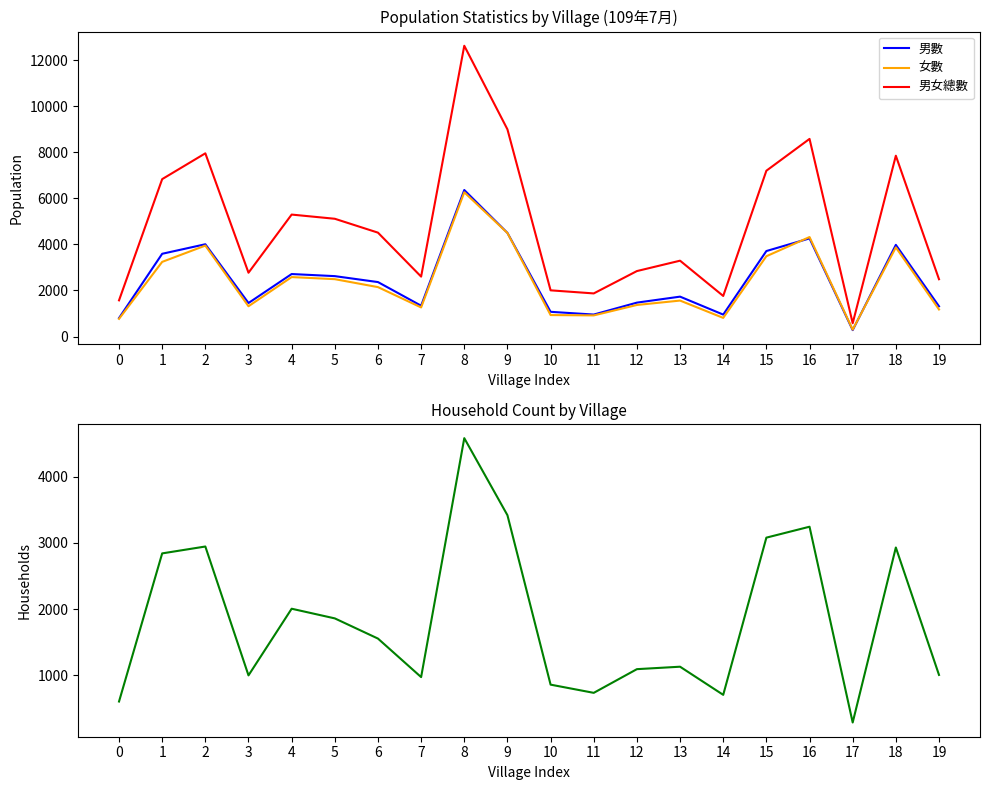

At which category does 女數 reach its first local peak?

2